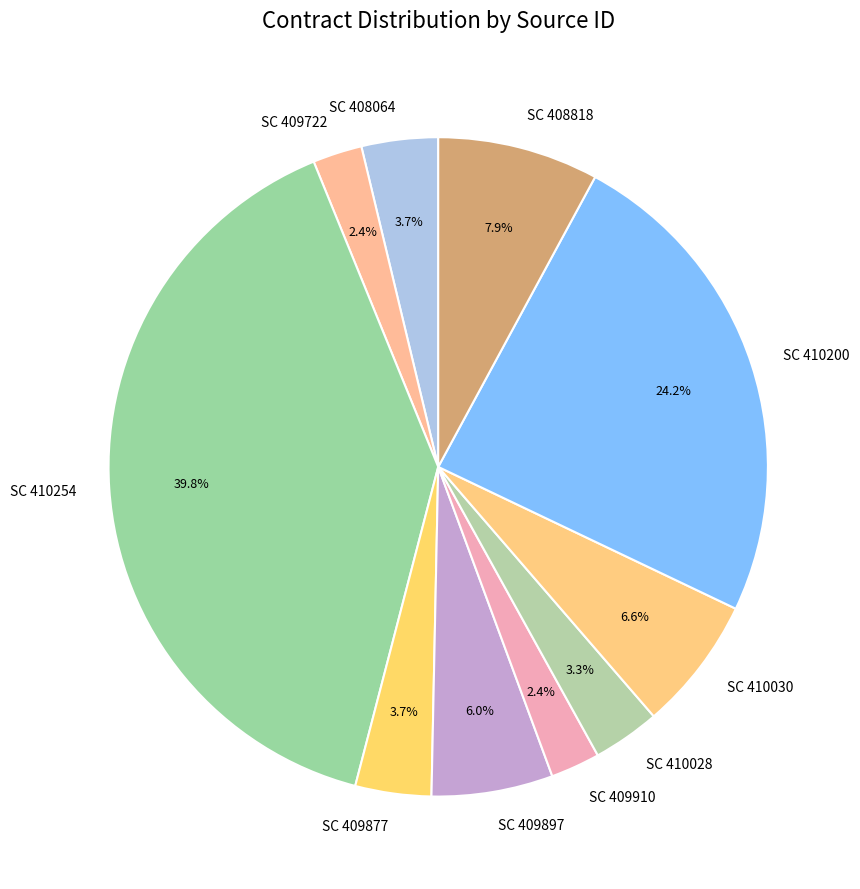

Approximately how many times larger is the value at SC 408064 compared to SC 409877?

1.0